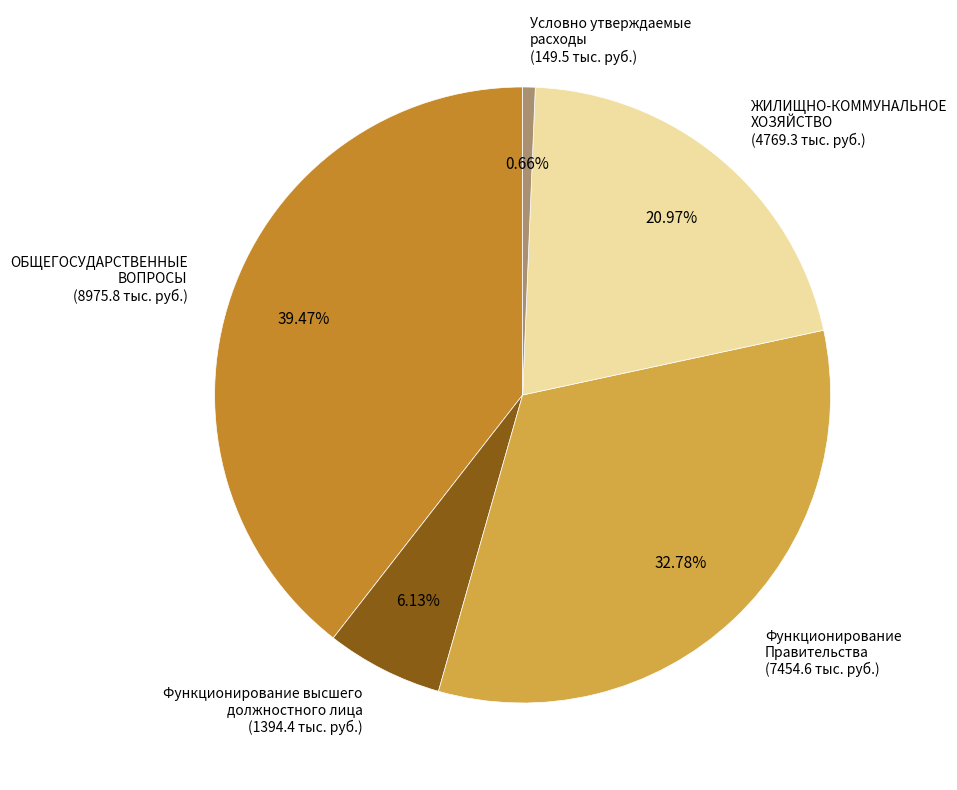

What portion of the pie excludes Функционирование высшего должностного лица?

93.9%